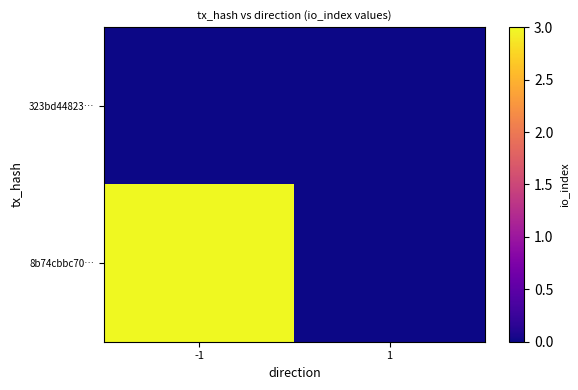

Reading left to right, what are all the values shown in this chart?

323bd44823…: -1=0	1=0
8b74cbbc70…: -1=3	1=0